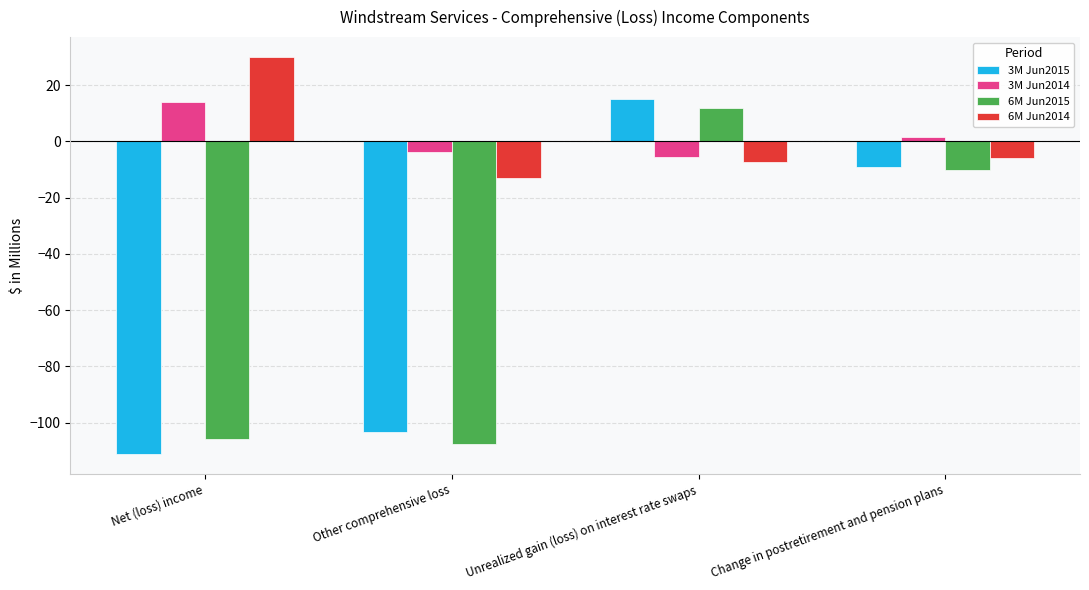

How many bars are there in total?

16